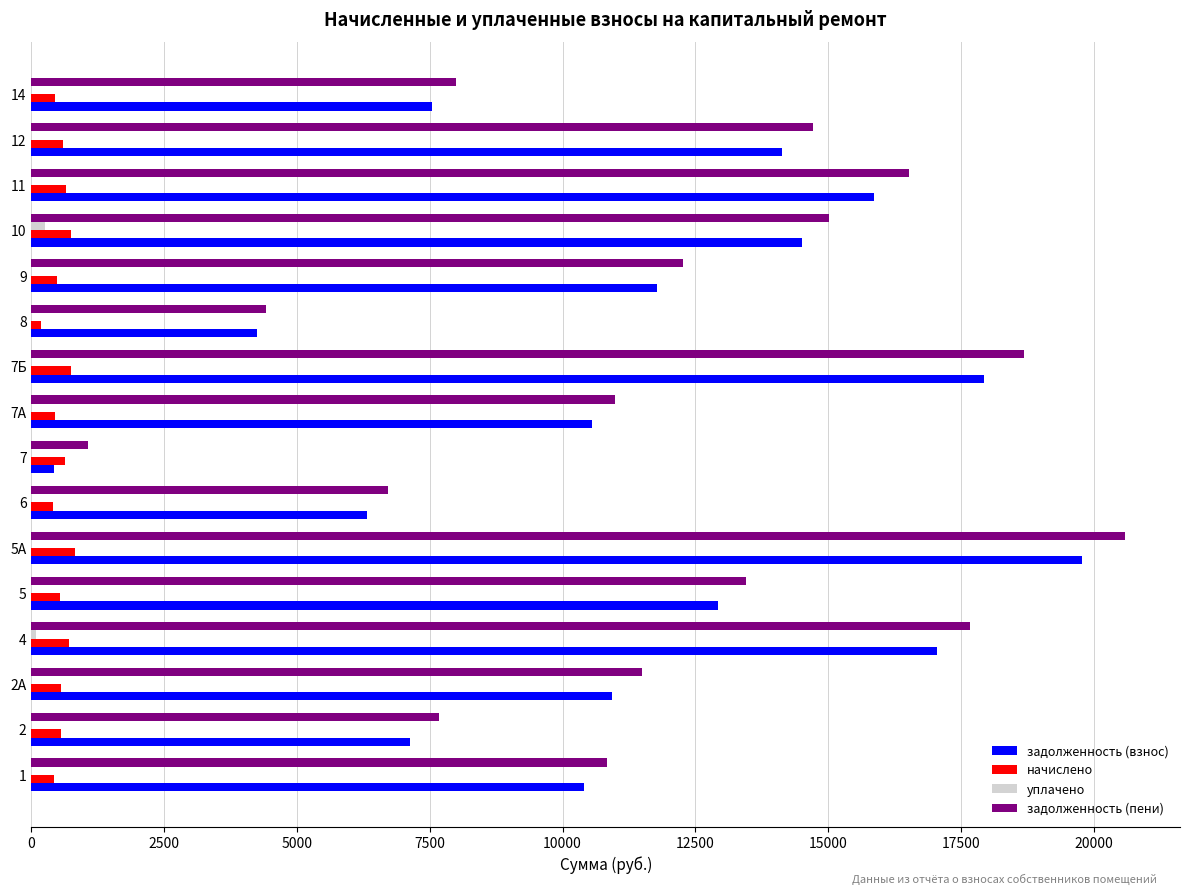

How many data points in уплачено are above 0?

2